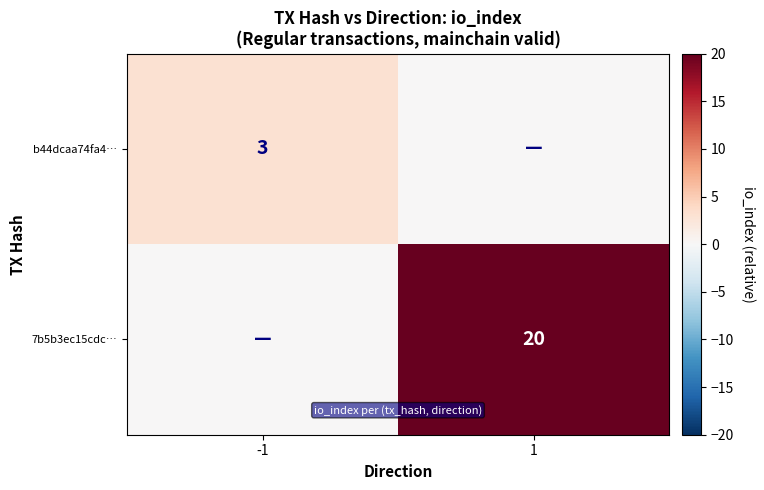

The 7b5b3ec15cdc… series shows 20 at 1. True or false?

True